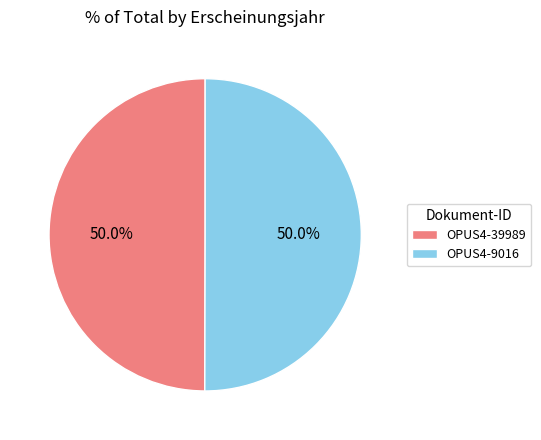

How much of the chart is everything except OPUS4-9016?

50.0%